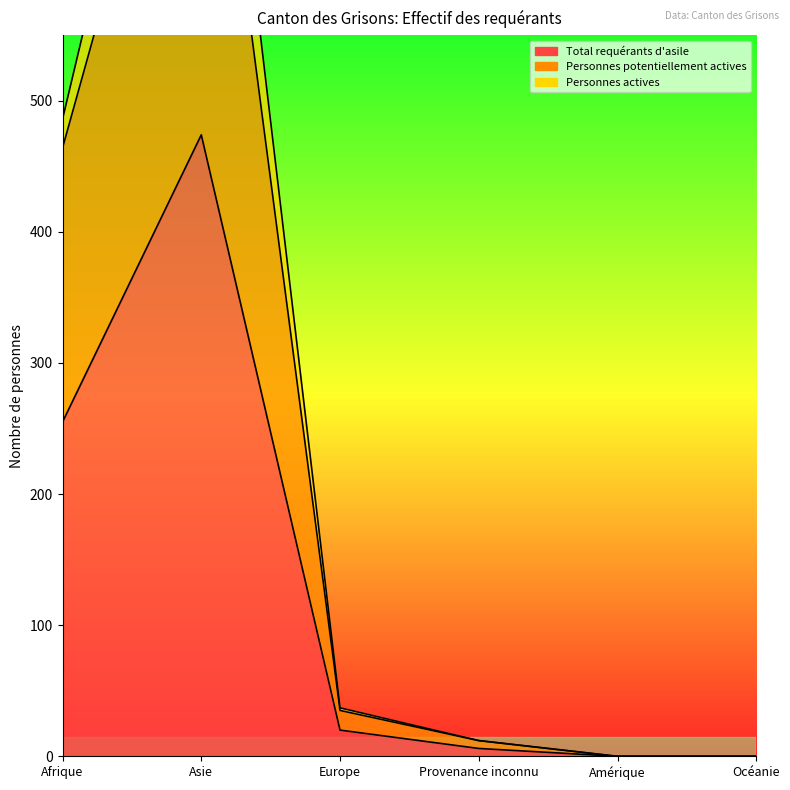

The Total requérants d'asile series shows 0 at Amérique. True or false?

True